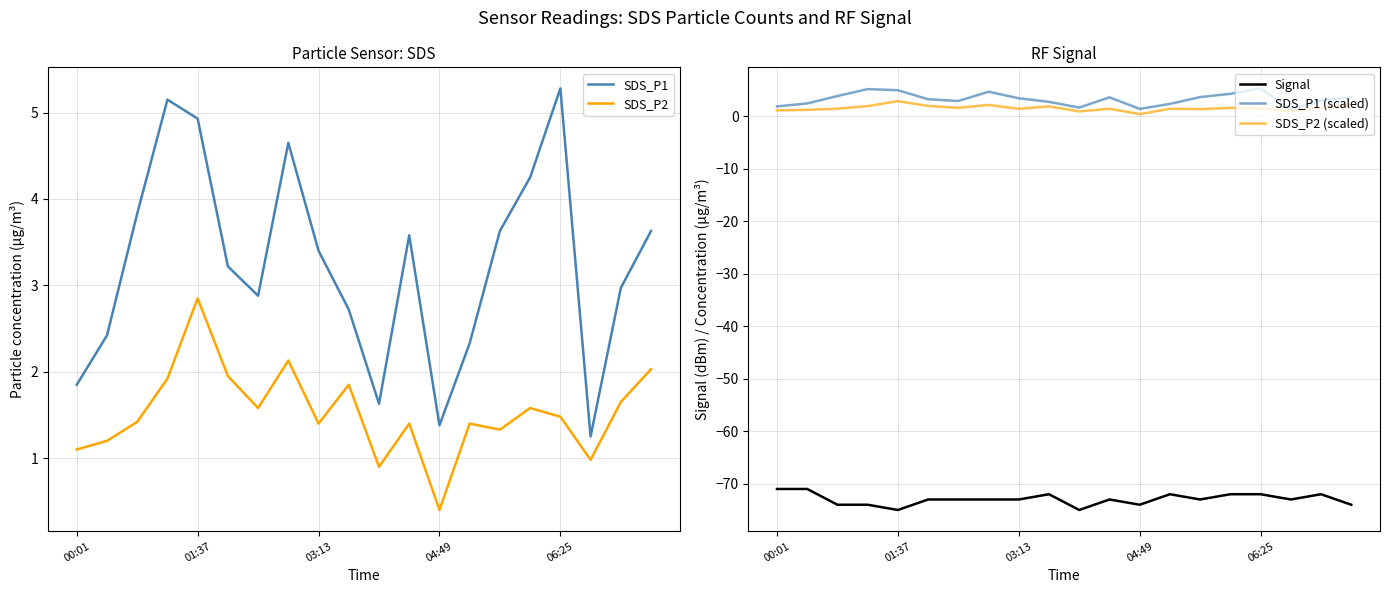

True or false: Signal and SDS_P1 (scaled) cross at least once.

False